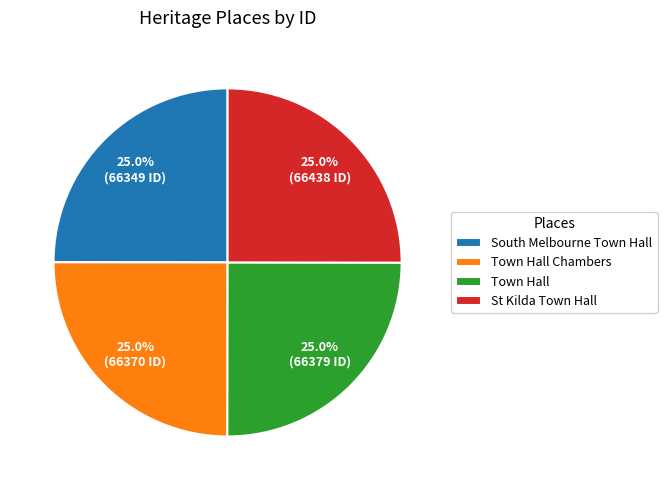

Count the number of slices in the pie.

4